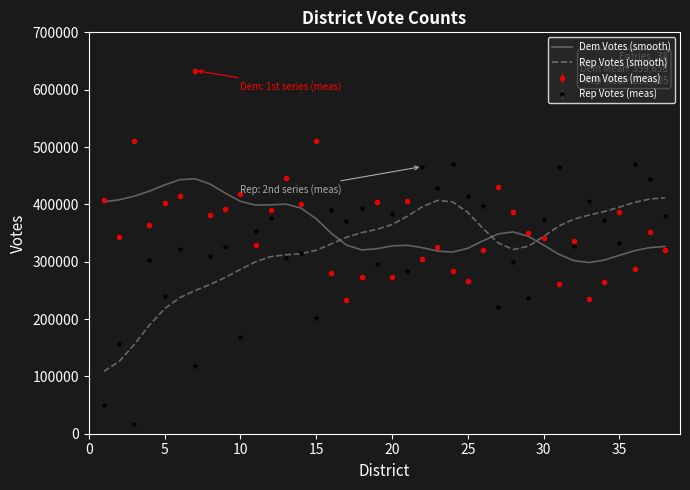

Which series has the largest range (max minus min)?

Rep Votes (meas)